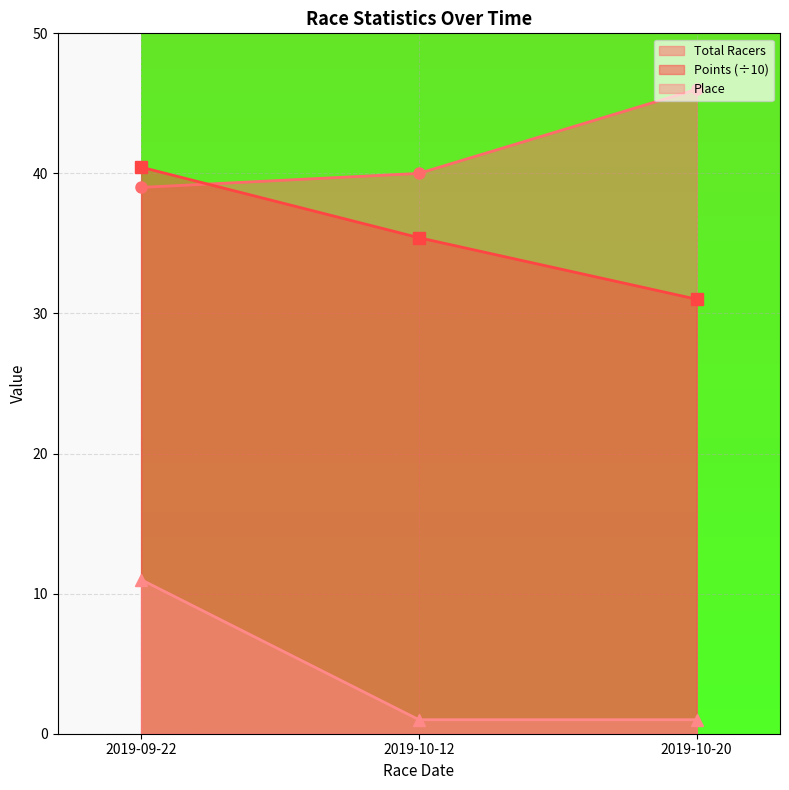

What is the value of the Place point at the 1st from the left?

11.0